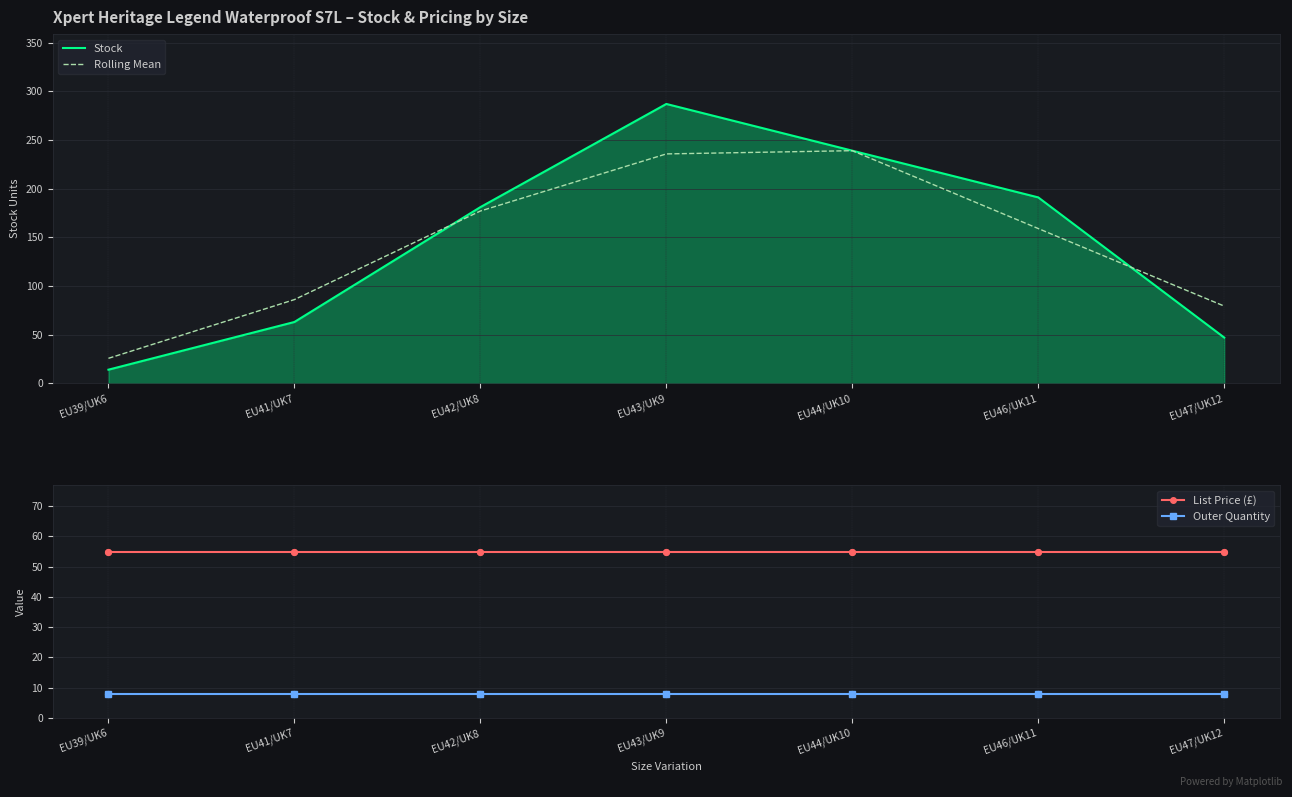

What is the total value across all series at EU44/UK10?

540.9